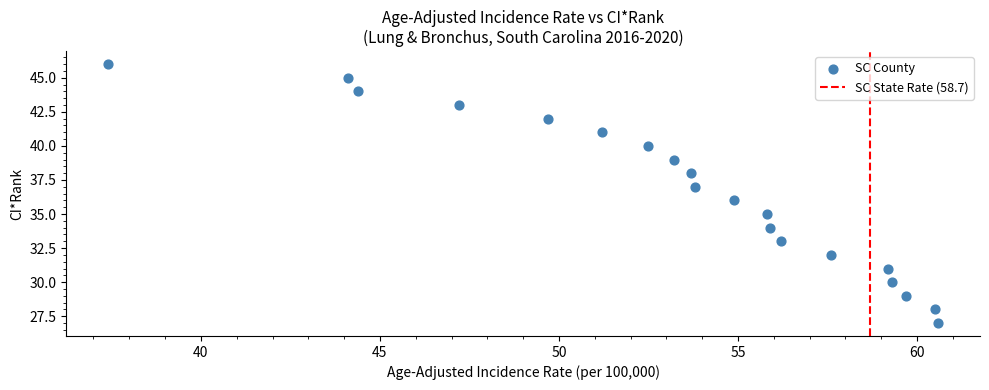

What is the range of Y values (max minus min)?

19